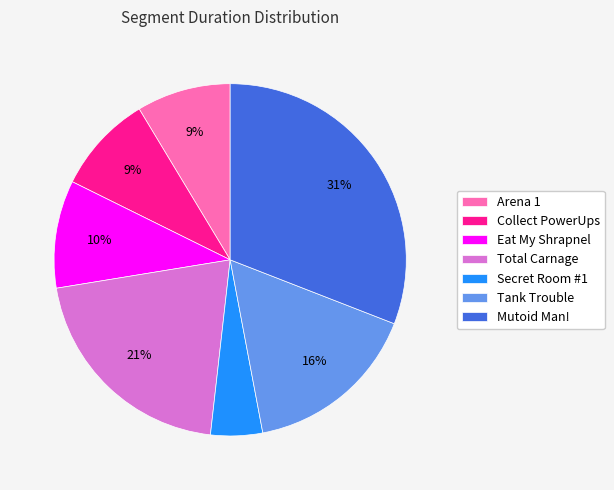

To the nearest percent, what is the combined percentage of Mutoid Man! and Eat My Shrapnel?

41%